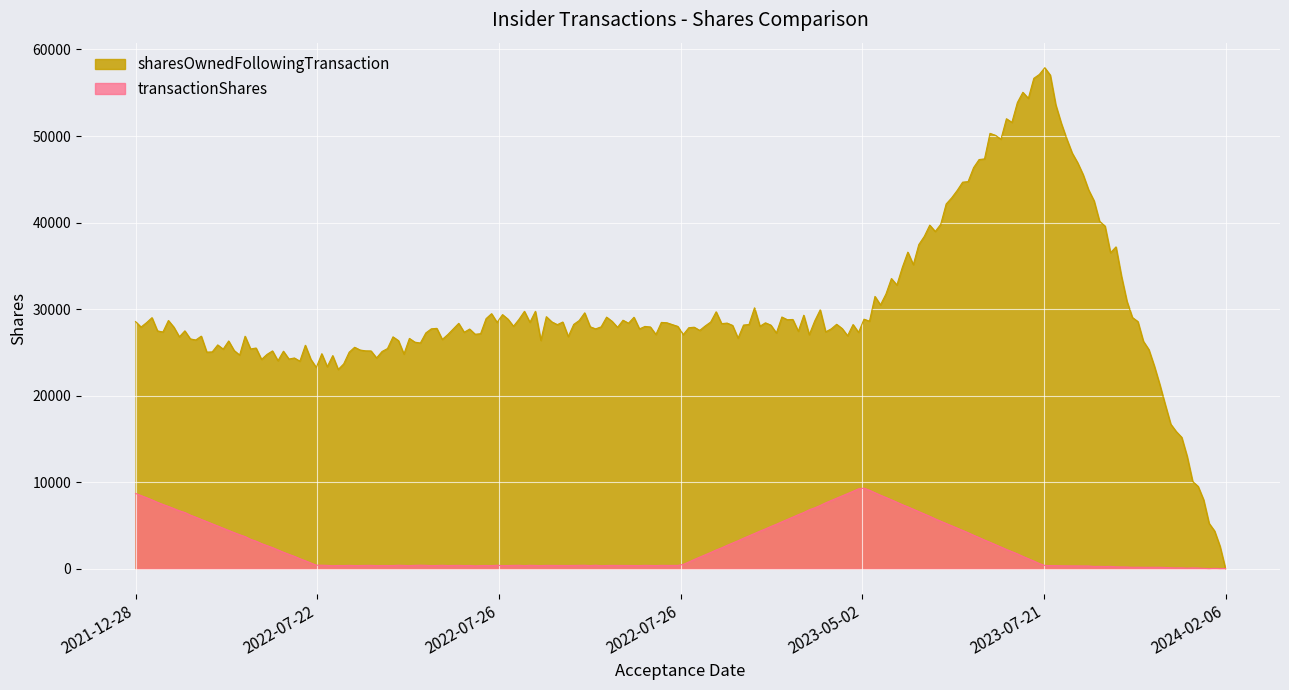

Rank the series by their average value, from lowest to highest.

transactionShares, sharesOwnedFollowingTransaction